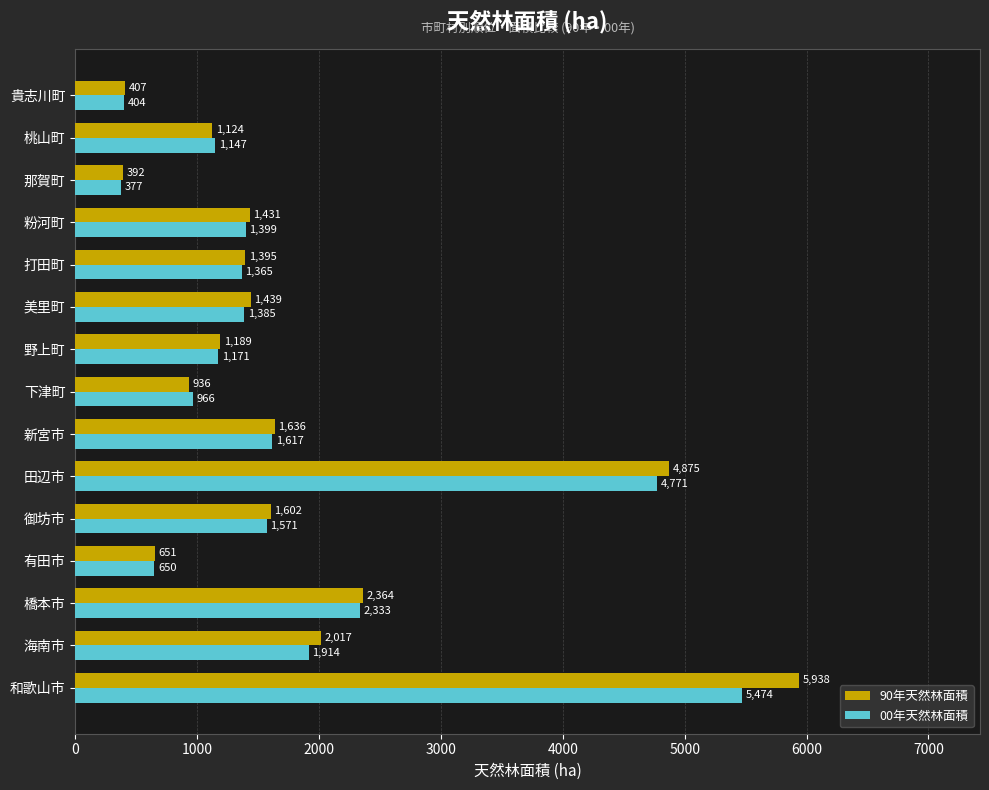

Rank the categories by 00年天然林面積 value from highest to lowest.

和歌山市, 田辺市, 橋本市, 海南市, 新宮市, 御坊市, 粉河町, 美里町, 打田町, 野上町, 桃山町, 下津町, 有田市, 貴志川町, 那賀町